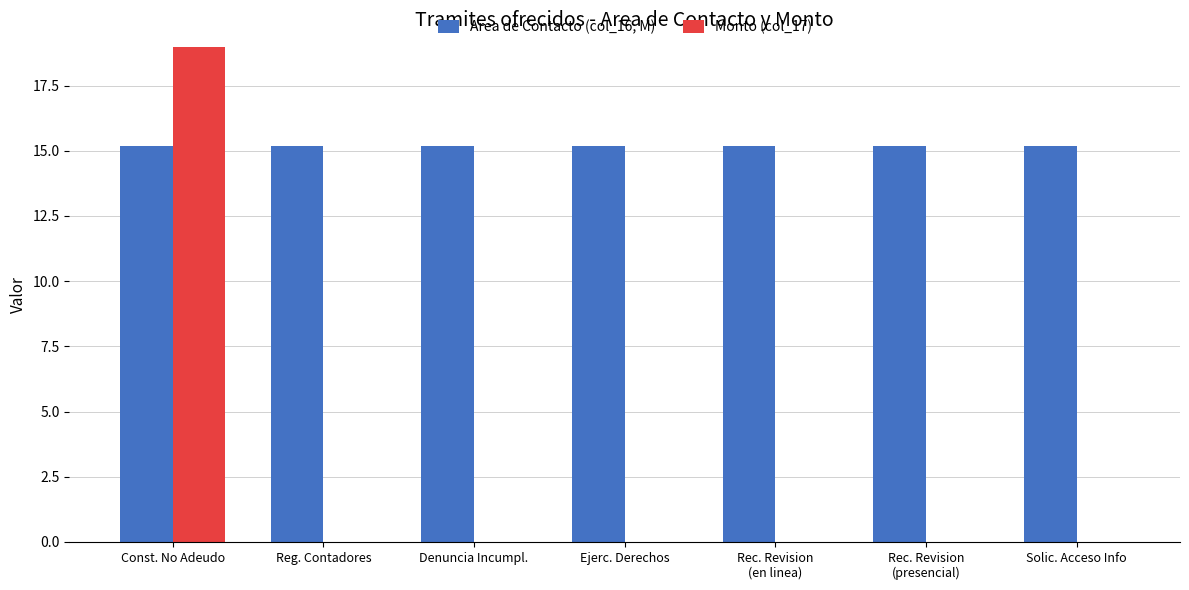

Reading right to left, list all the values displayed in this chart.

Area de Contacto (col_16, M): Solic. Acceso Info=15.2	Rec. Revision
(presencial)=15.2	Rec. Revision
(en linea)=15.2	Ejerc. Derechos=15.2	Denuncia Incumpl.=15.2	Reg. Contadores=15.2	Const. No Adeudo=15.2
Monto (col_17): Solic. Acceso Info=0.0	Rec. Revision
(presencial)=0.0	Rec. Revision
(en linea)=0.0	Ejerc. Derechos=0.0	Denuncia Incumpl.=0.0	Reg. Contadores=0.0	Const. No Adeudo=161.7